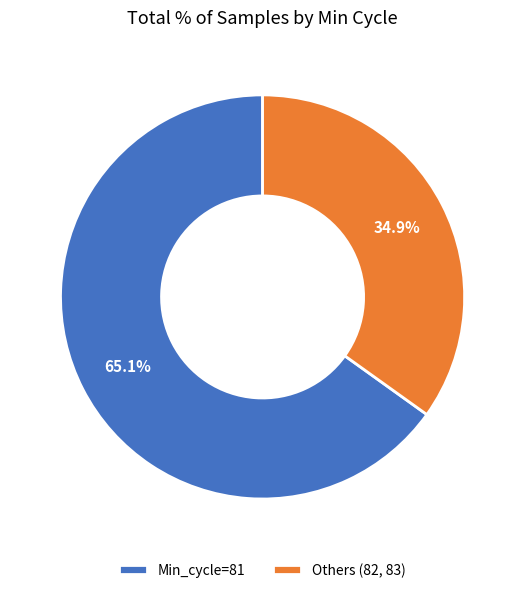

Does any single category account for the majority?

Yes